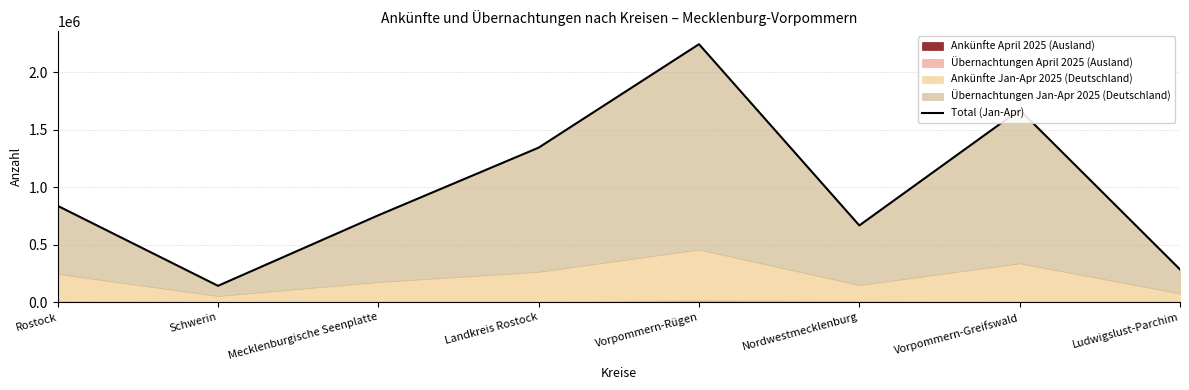

How many points are higher than both their immediate neighbors (excluding endpoints)?

2